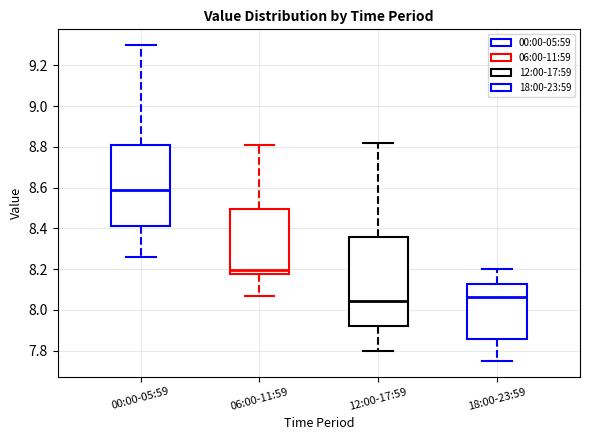

Which box has the lowest median line?

12:00-17:59